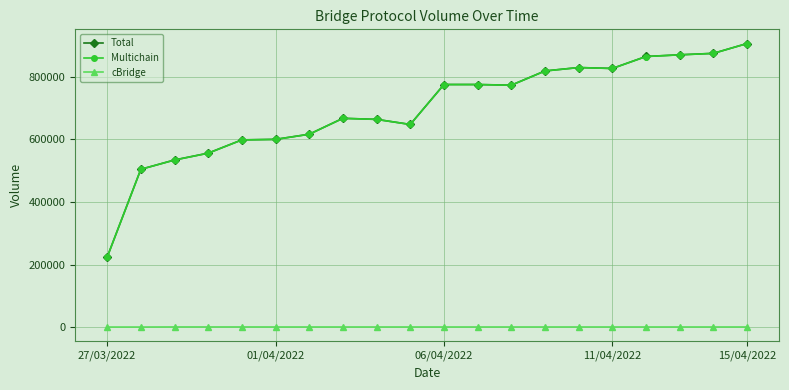

Count the number of data series in this chart.

3